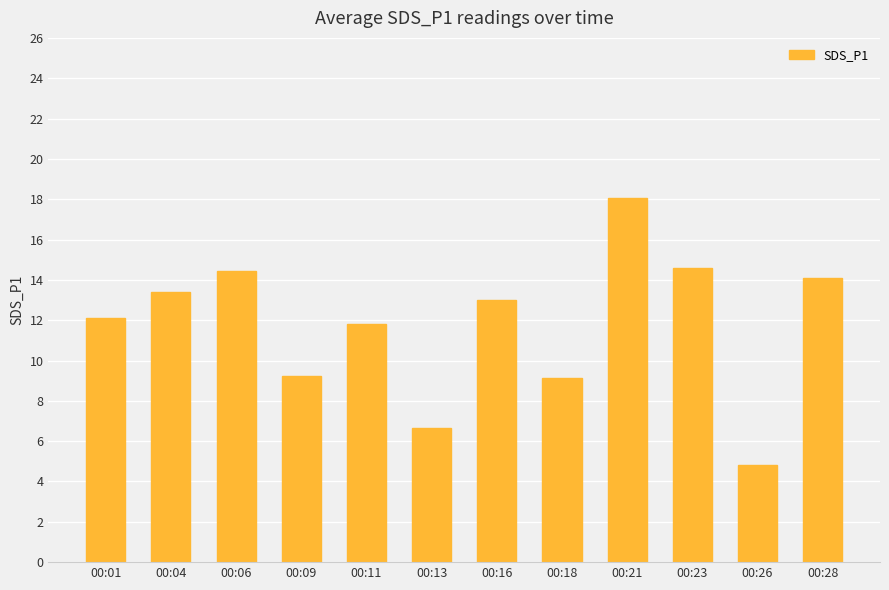

Read the value at 00:11.

11.8